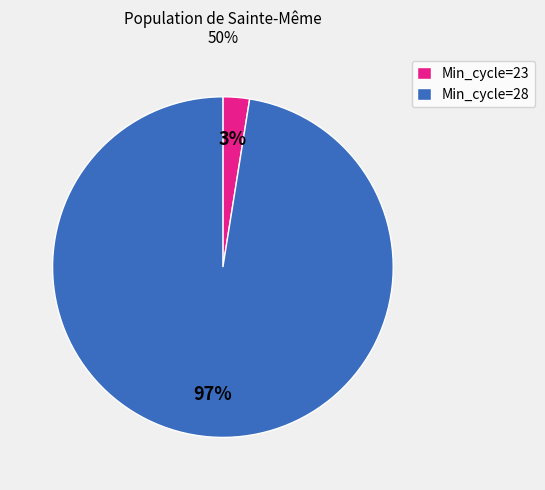

Count the number of slices in the pie.

2